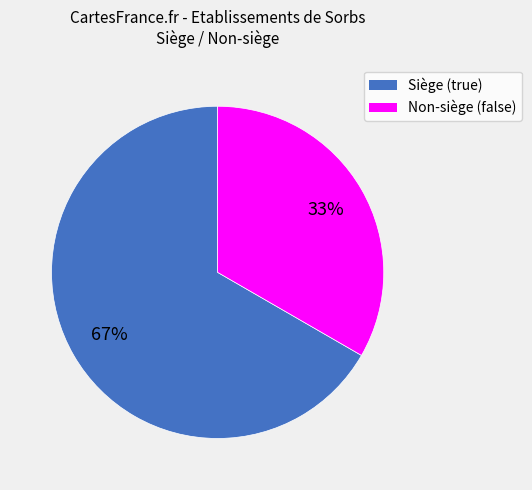

Is there any slice that represents more than half of the pie?

Yes